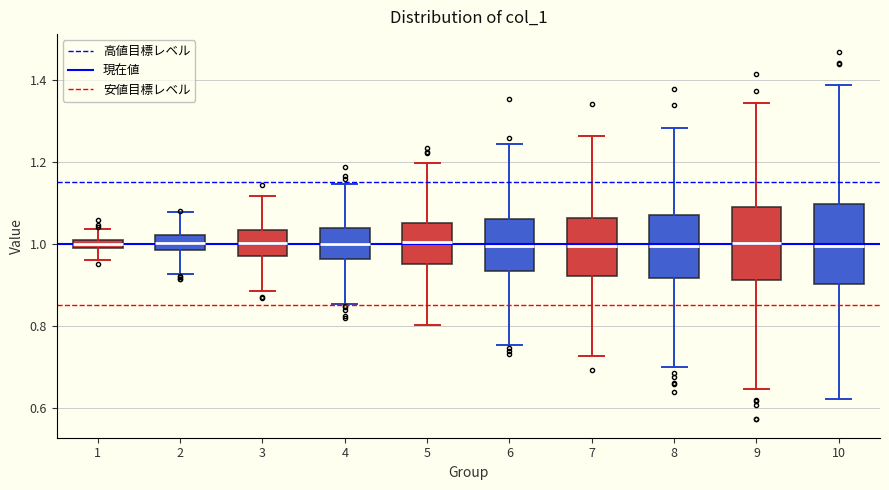

Where does the median line of the box at x = 4 sit on the y-axis? The values are not printed on the chart, so give them approximately, as read against the axis.

1.00